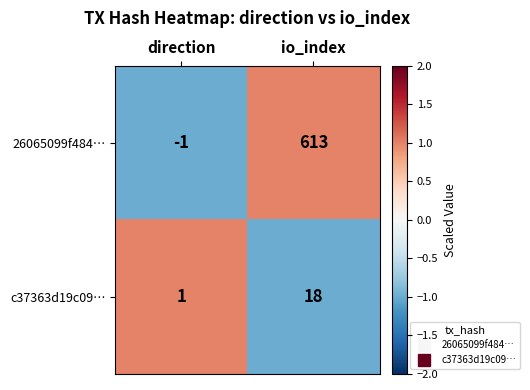

Reading right to left, transcribe all the data shown in this chart.

26065099f484…: io_index=613	direction=-1
c37363d19c09…: io_index=18	direction=1